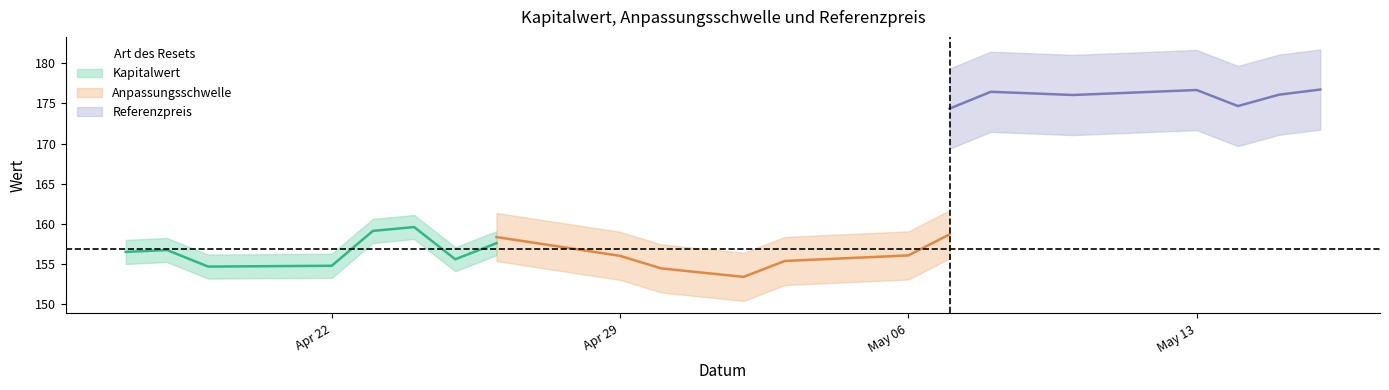

Is the value of Kapitalwert at 2024-04-29 greater than the value of Anpassungsschwelle at 2024-04-24?

No